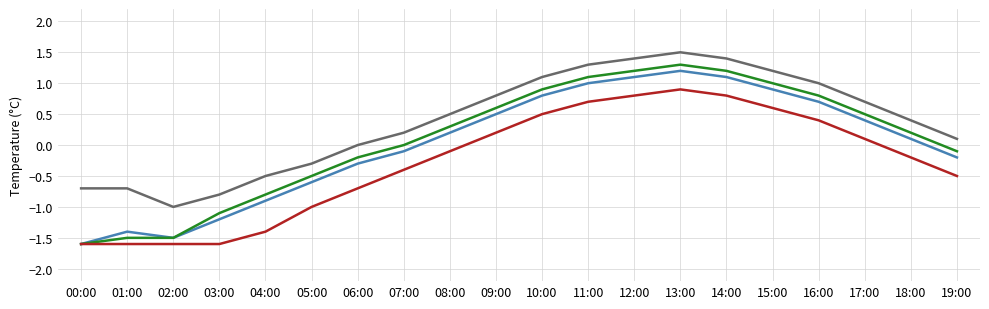

At which category is the sum across all series the highest?

13:00